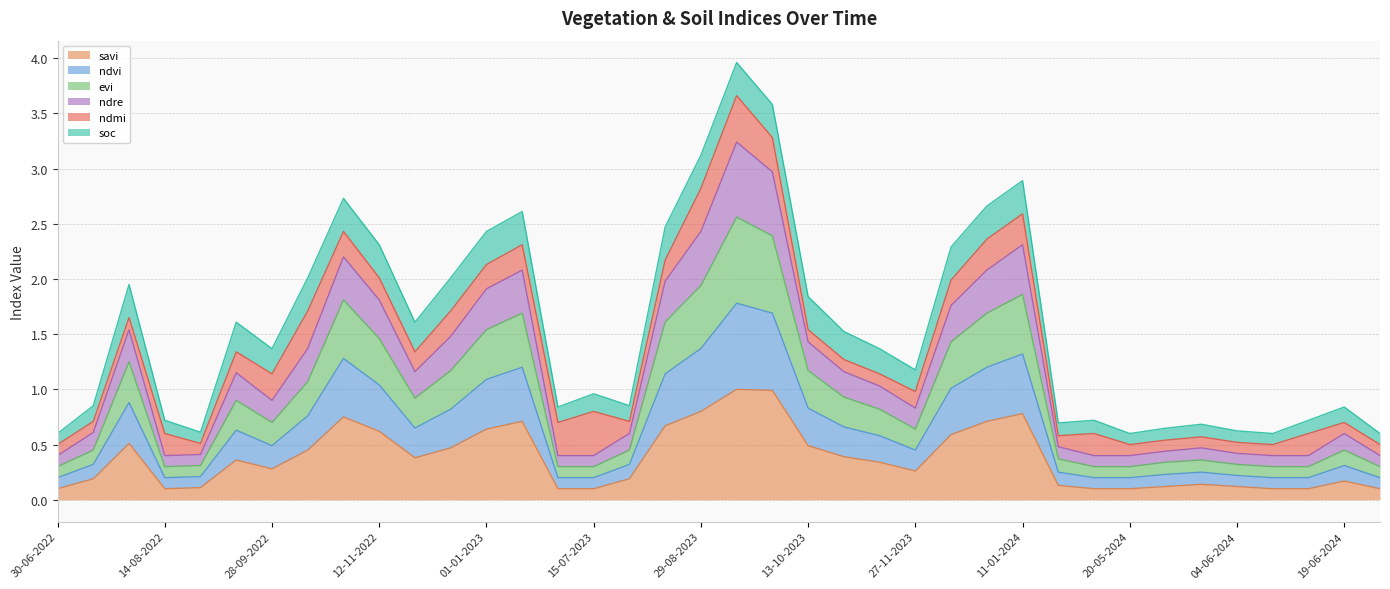

How many lines are shown in the chart?

6